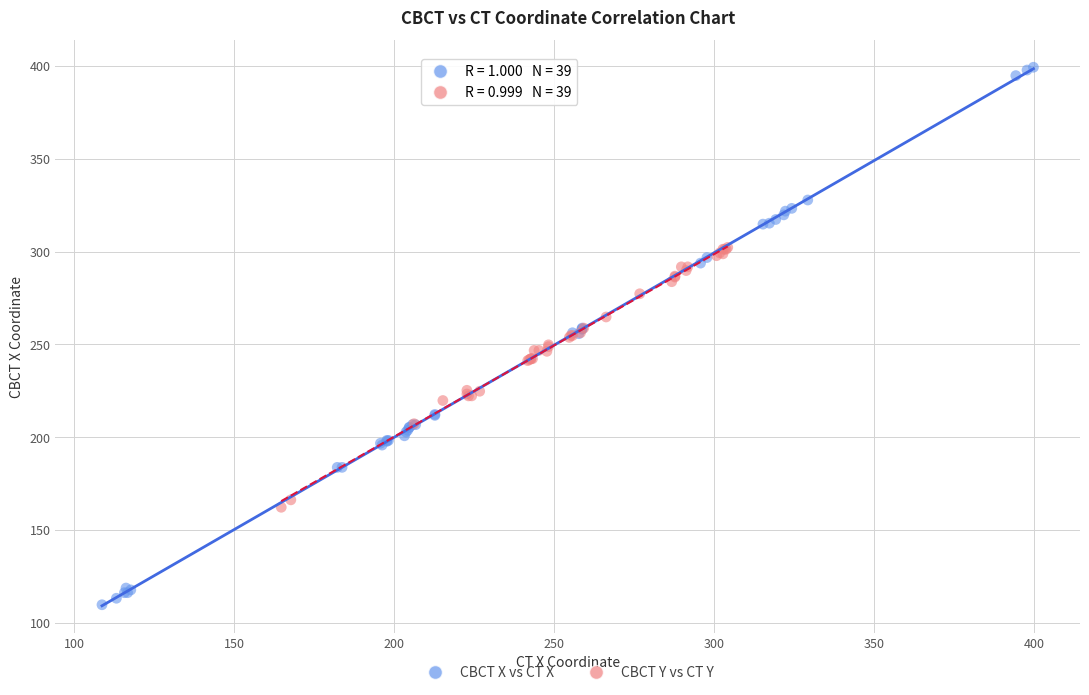

Which series has the widest spread of Y values?

CBCT X vs CT X